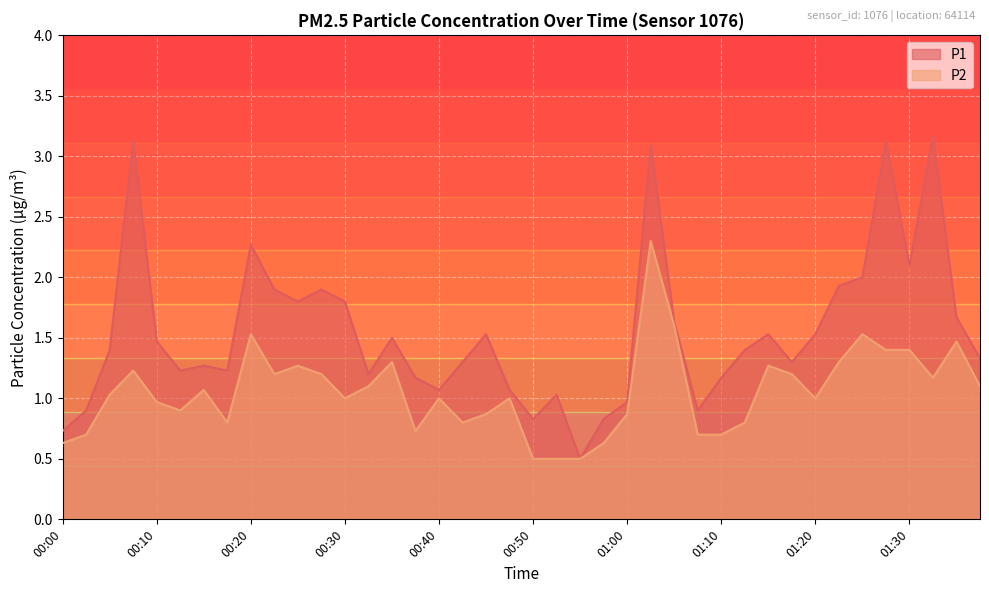

Reading right to left, what are all the values shown in this chart?

P1: 01:37=1.3	01:35=1.7	01:32=3.2	01:30=2.1	01:27=3.1	01:25=2.0	01:22=1.9	01:20=1.5	01:17=1.3	01:15=1.5	01:12=1.4	01:10=1.2	01:07=0.9	01:05=1.6	01:02=3.1	01:00=1.0	00:57=0.8	00:55=0.5	00:52=1.0	00:50=0.8	00:47=1.1	00:45=1.5	00:42=1.3	00:40=1.1	00:37=1.2	00:35=1.5	00:32=1.2	00:30=1.8	00:27=1.9	00:25=1.8	00:22=1.9	00:20=2.3	00:17=1.2	00:15=1.3	00:12=1.2	00:10=1.5	00:07=3.1	00:05=1.4	00:02=0.9	00:00=0.7
P2: 01:37=1.1	01:35=1.5	01:32=1.2	01:30=1.4	01:27=1.4	01:25=1.5	01:22=1.3	01:20=1.0	01:17=1.2	01:15=1.3	01:12=0.8	01:10=0.7	01:07=0.7	01:05=1.6	01:02=2.3	01:00=0.9	00:57=0.6	00:55=0.5	00:52=0.5	00:50=0.5	00:47=1.0	00:45=0.9	00:42=0.8	00:40=1.0	00:37=0.7	00:35=1.3	00:32=1.1	00:30=1.0	00:27=1.2	00:25=1.3	00:22=1.2	00:20=1.5	00:17=0.8	00:15=1.1	00:12=0.9	00:10=1.0	00:07=1.2	00:05=1.0	00:02=0.7	00:00=0.6